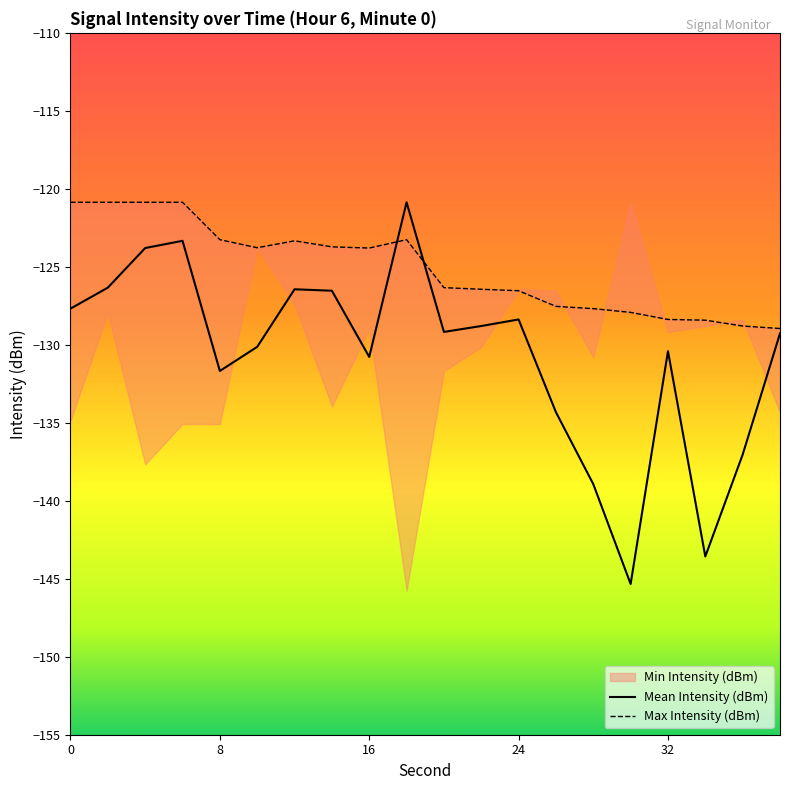

What is the maximum value for Mean Intensity (dBm)?

-120.9